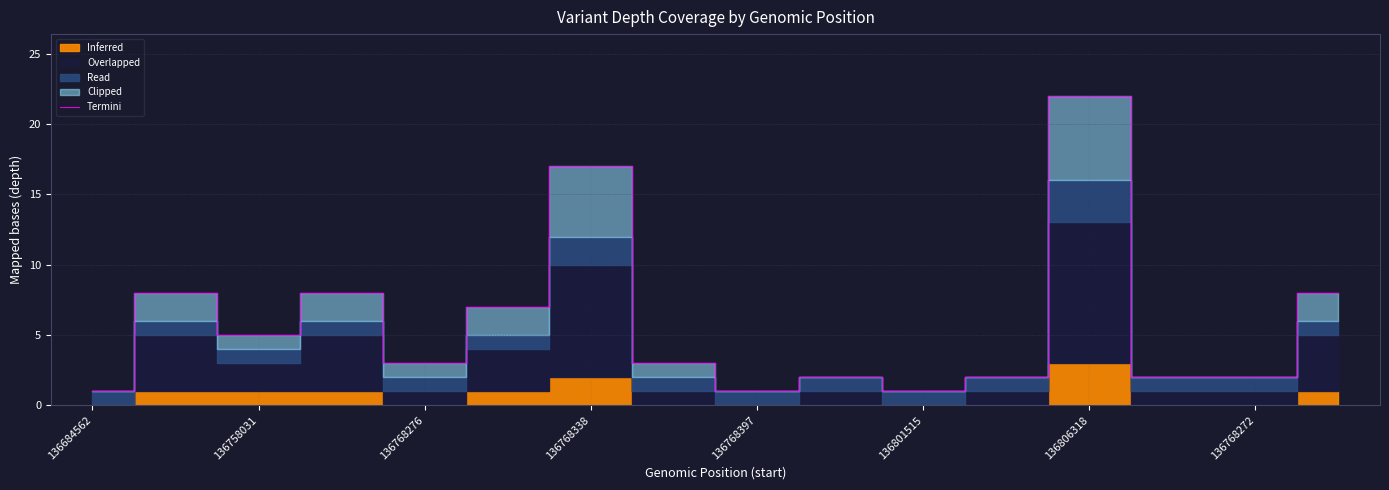

Which category has the highest value in the Termini series?

136806318